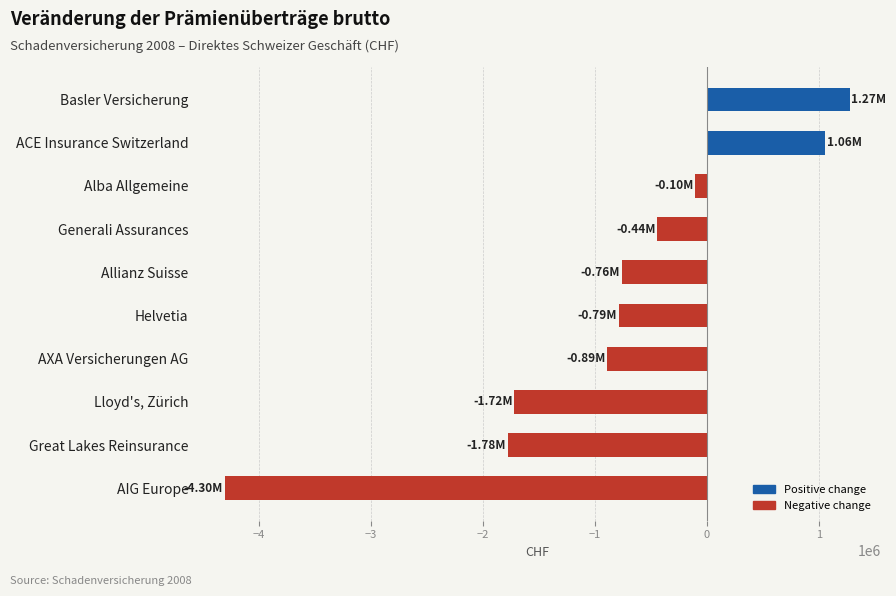

What is the difference between the values at AIG Europe and Basler Versicherung?

5576304